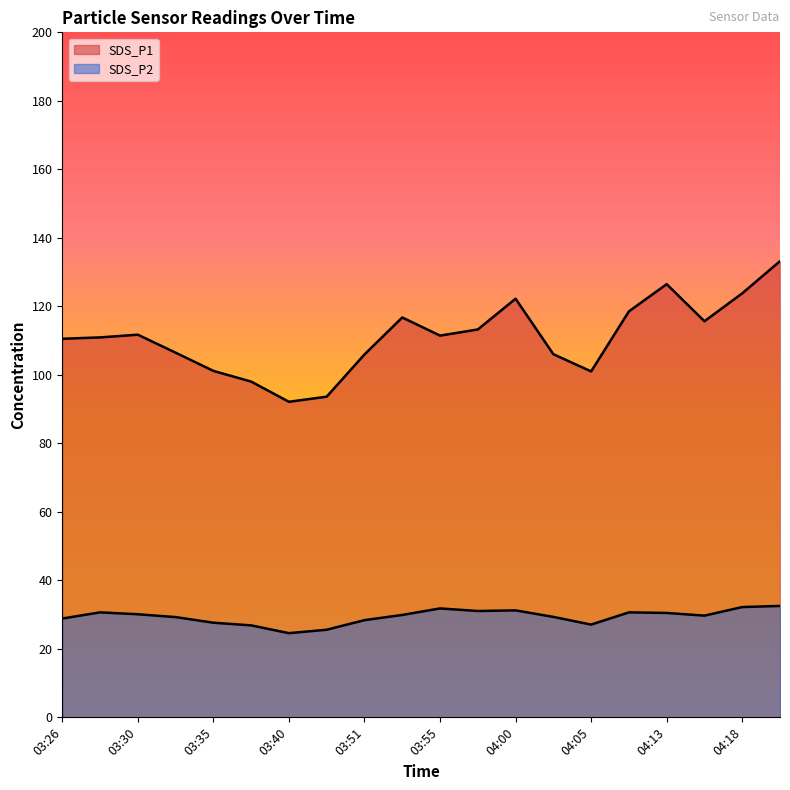

Does the chart display data point markers on the line(s)?

No